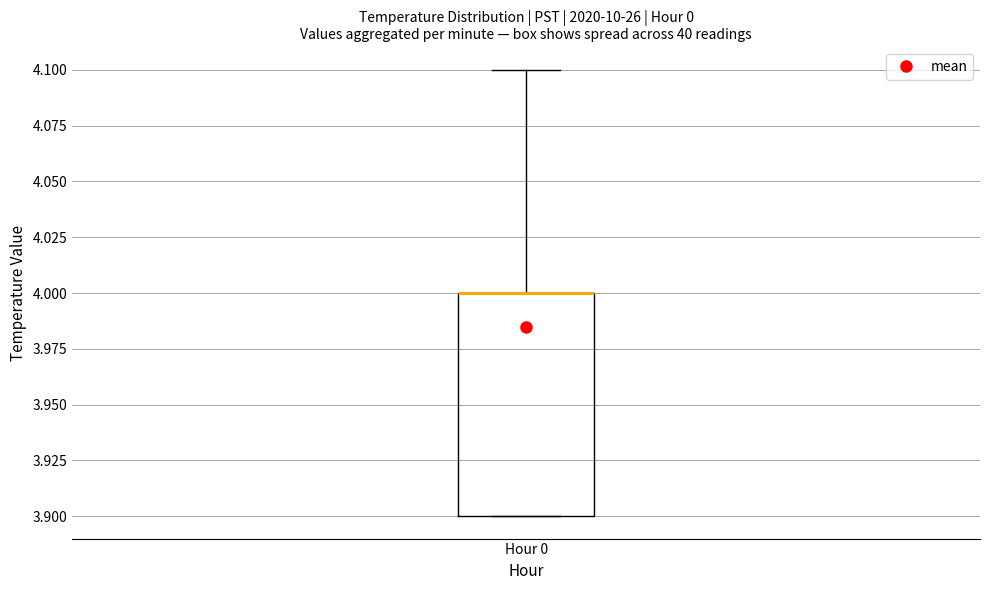

Where does the upper whisker of the box for Hour 0 end on the y-axis? The values are not printed on the chart, so give them approximately, as read against the axis.

4.1